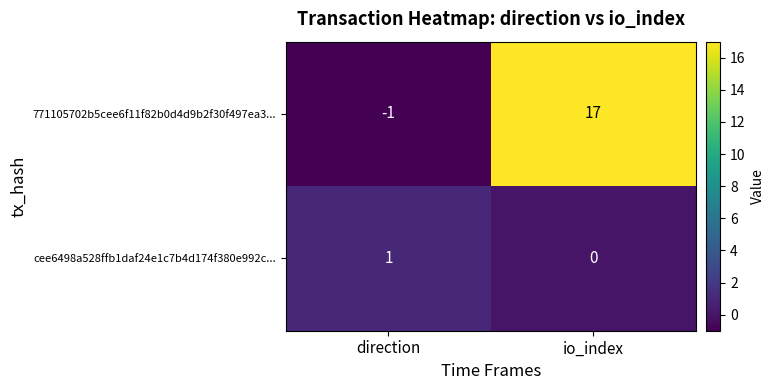

True or false: 771105702b5cee6f11f82b0d4d9b2f30f497ea3... has a value of -1 at direction.

True